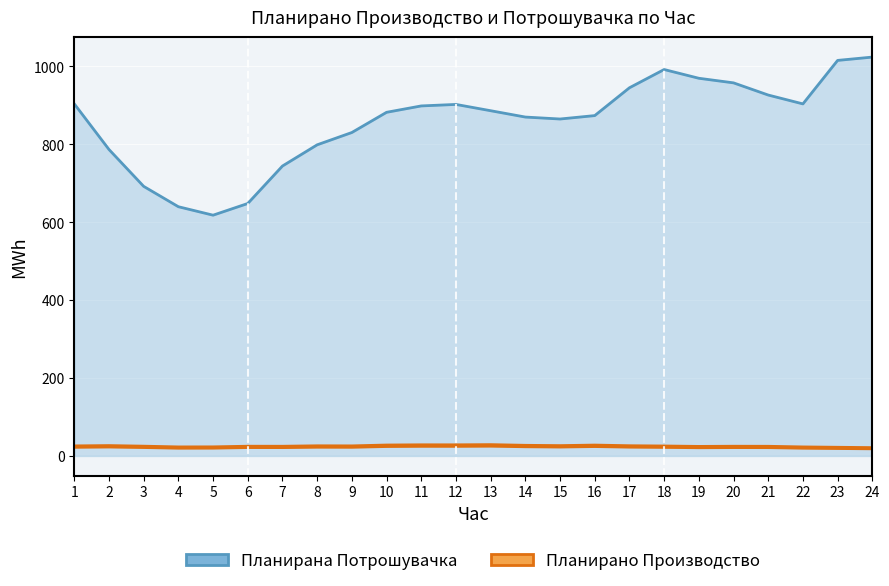

Where does the Планирана Потрошувачка series first go above 886?

1